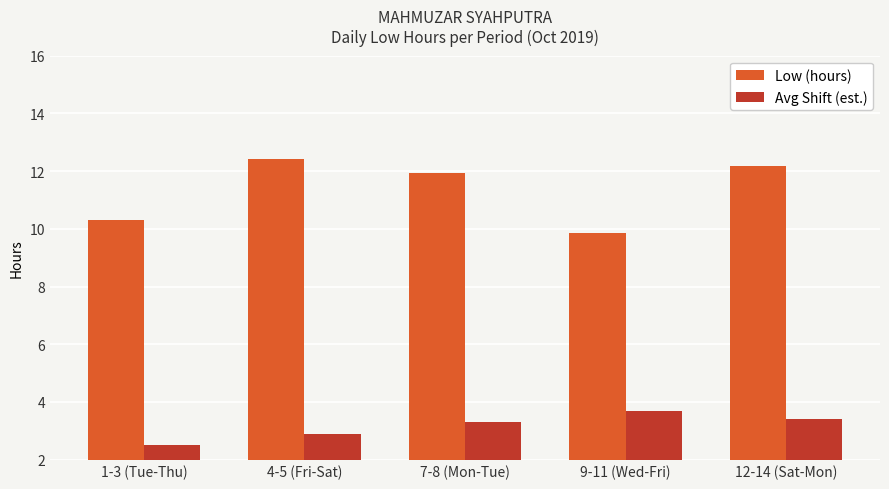

Which series changed the most between 7-8 (Mon-Tue) and 9-11 (Wed-Fri)?

Low (hours)